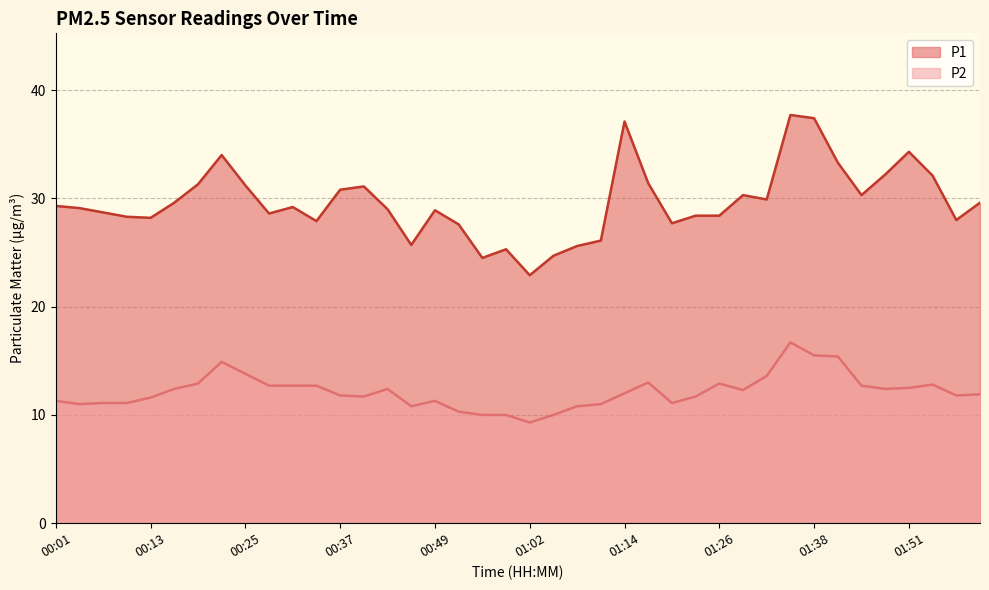

True or false: P1 and P2 cross at least once.

False